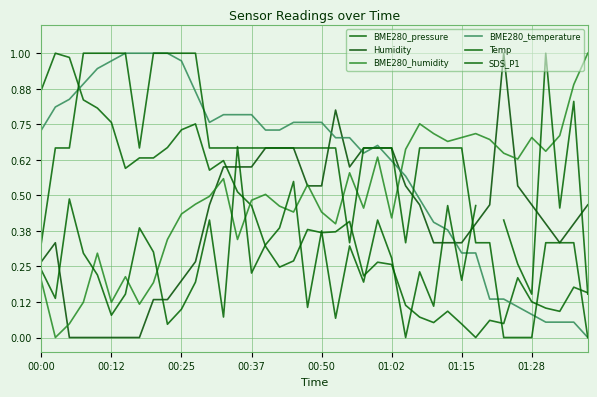

True or false: Humidity has more than 0 interior local peaks.

True